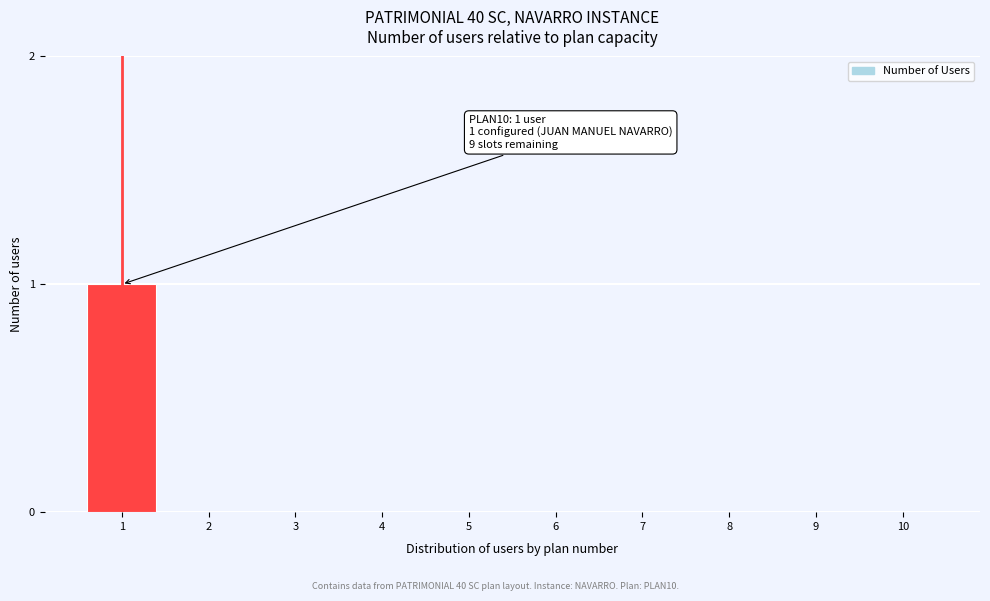

Reading left to right, extract all data points from this chart.

1=1	2=0	3=0	4=0	5=0	6=0	7=0	8=0	9=0	10=0